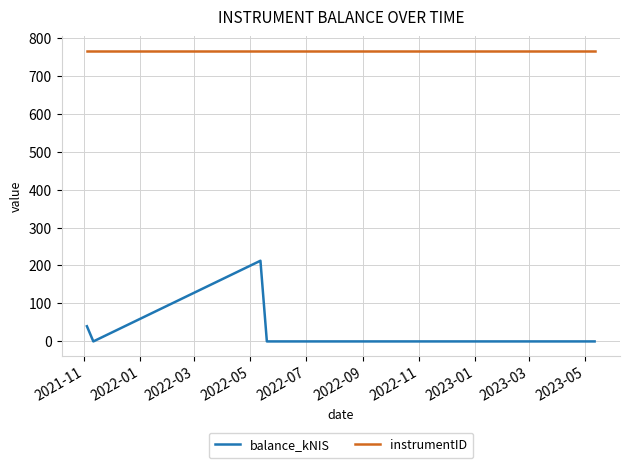

Which series has the largest range (max minus min)?

balance_kNIS